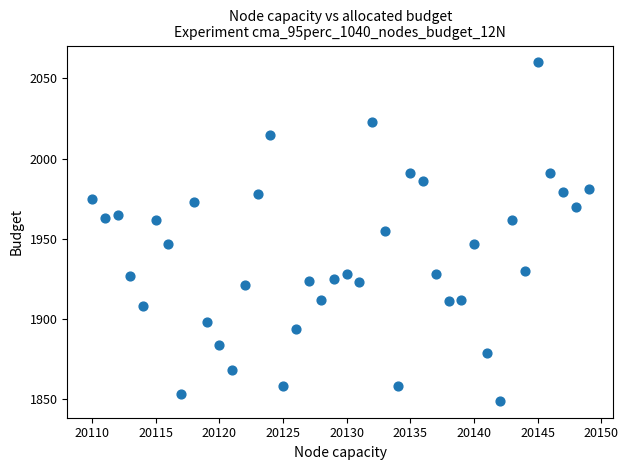

What is the range of Y values (max minus min)?

211